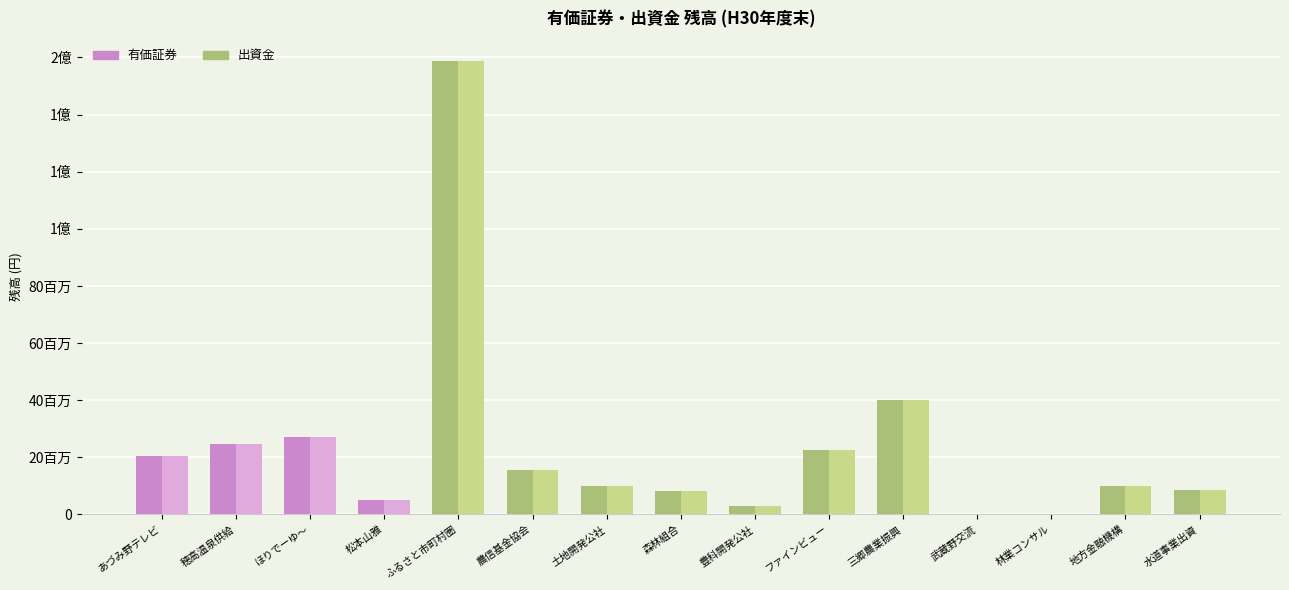

Are the bars horizontal?

No